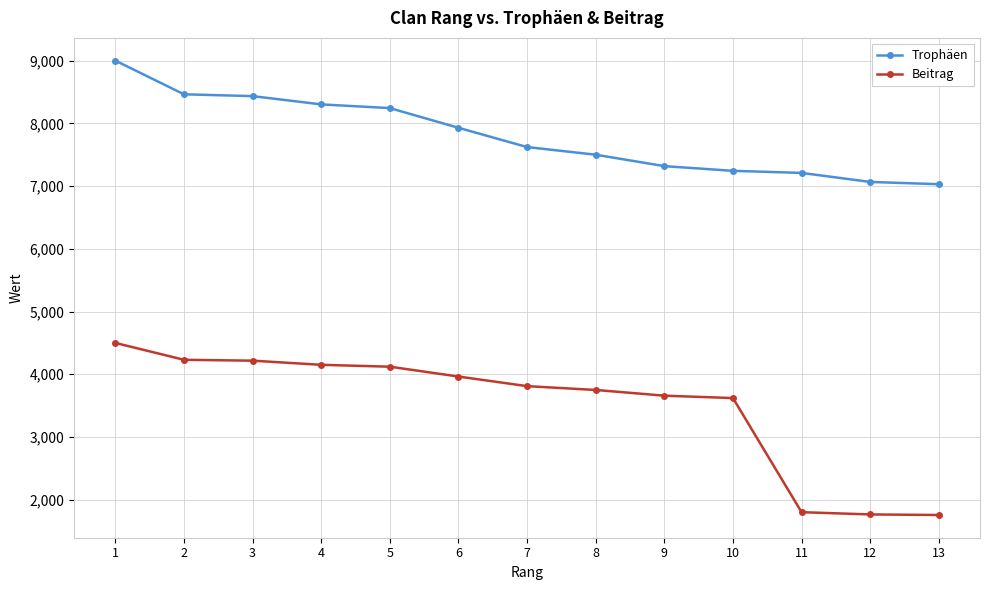

The Beitrag series shows 4500 at 1. True or false?

True